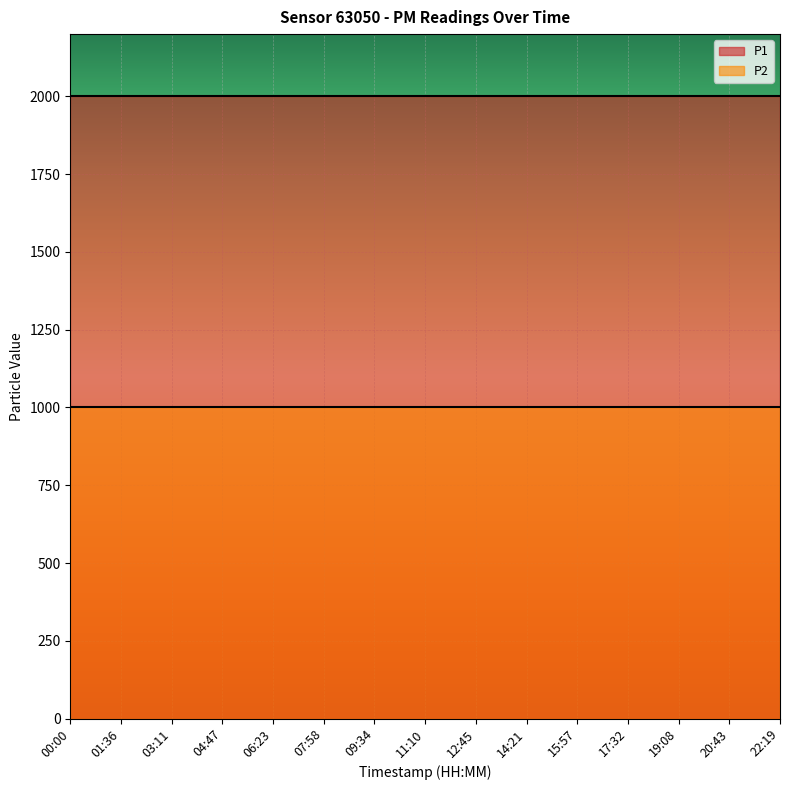

Is it true that P1 equals 1999.9 at 15:57?

True